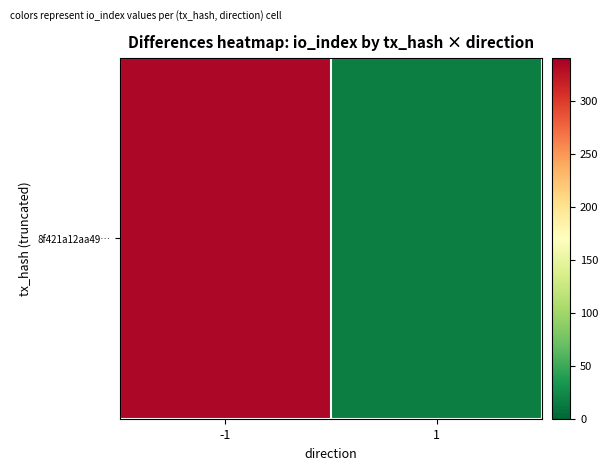

At which label is the value closest to 175?

1